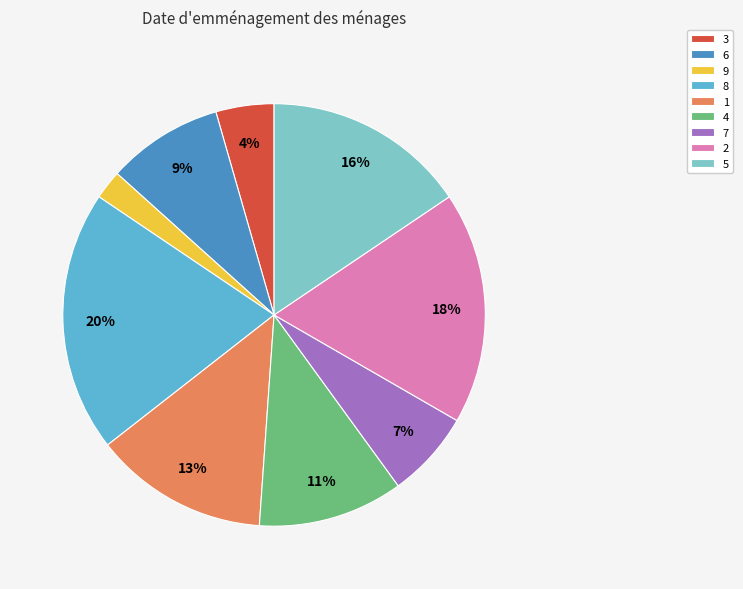

To the nearest percent, what is the combined percentage of 2 and 6?

27%